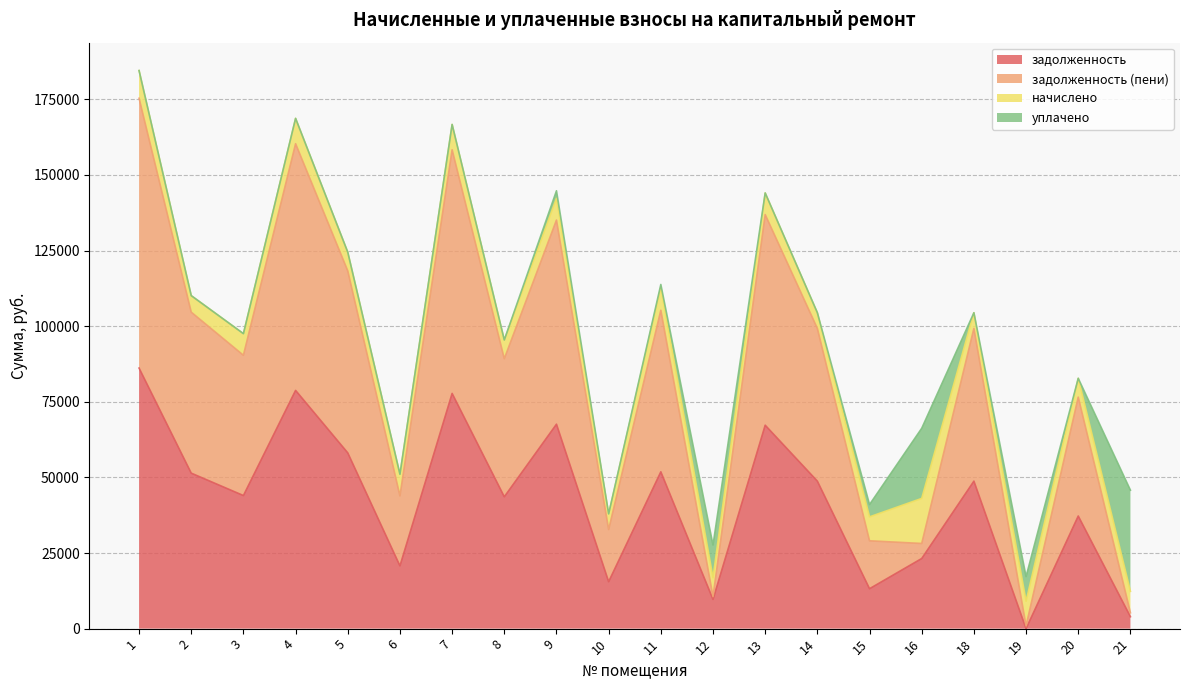

List the labels in order of задолженность (пени) value, largest first.

1, 4, 7, 13, 9, 5, 11, 2, 14, 18, 3, 8, 20, 6, 10, 15, 16, 12, 21, 19